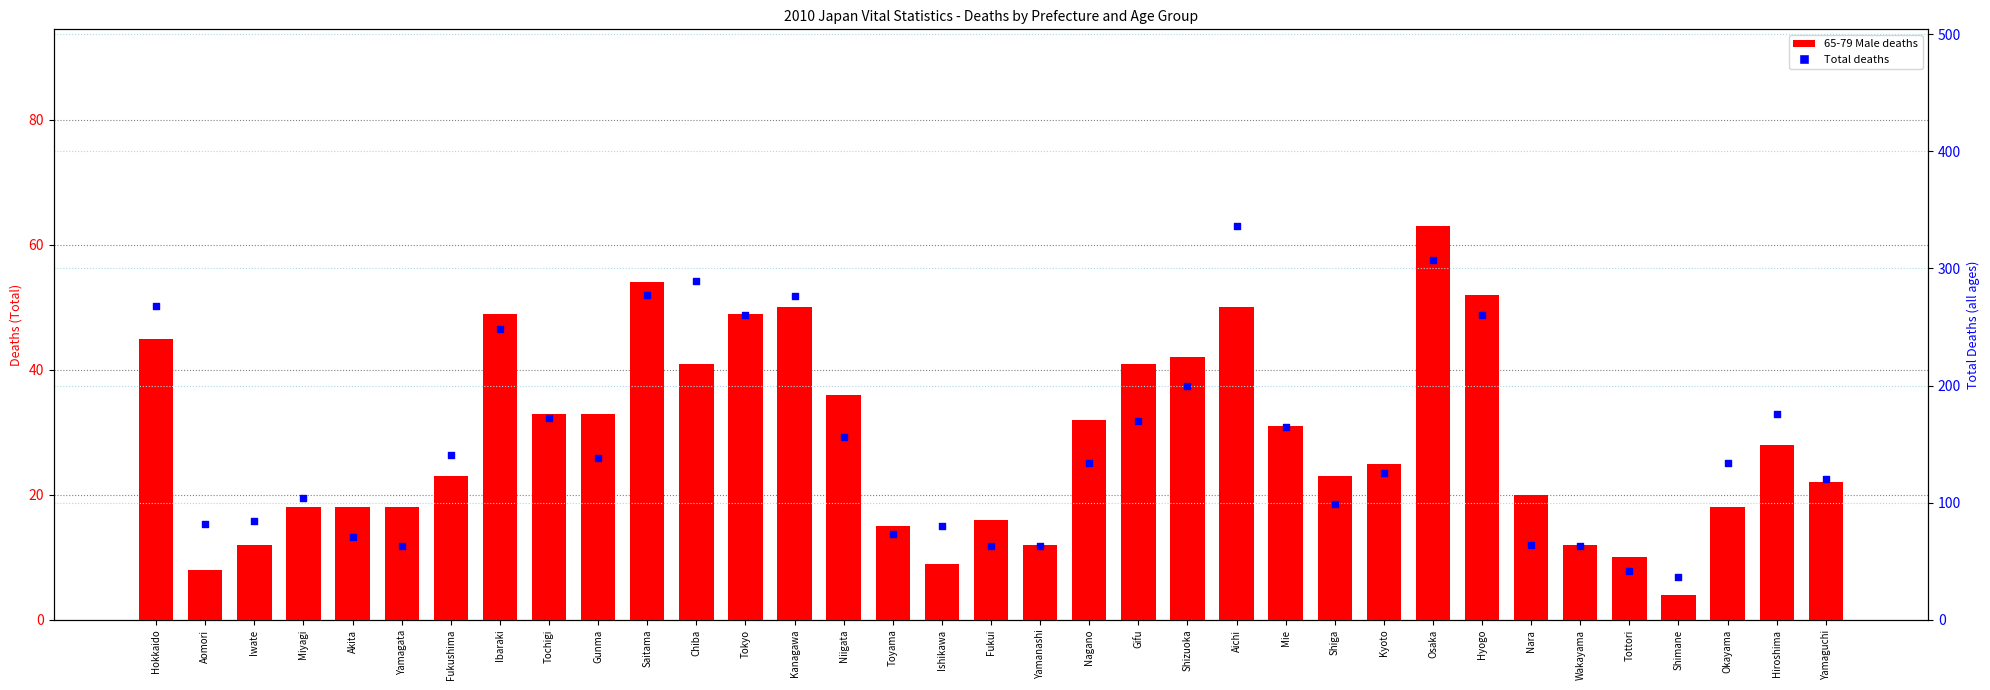

What are all the series names shown in the legend?

65-79 Male, Total Deaths